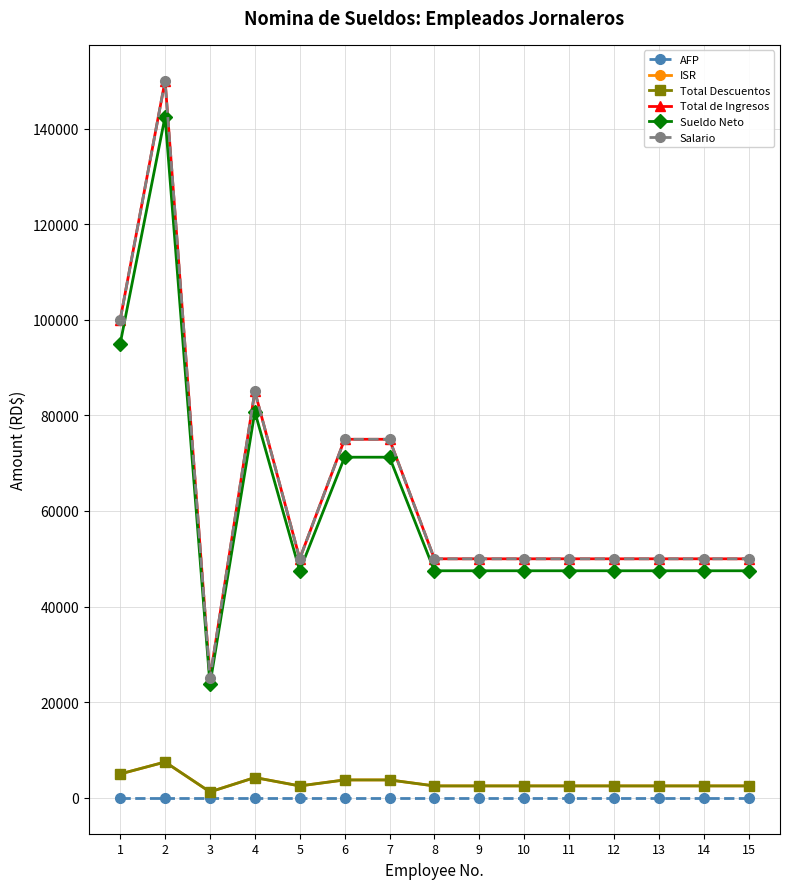

Which series has the largest total across all categories?

Total de Ingresos